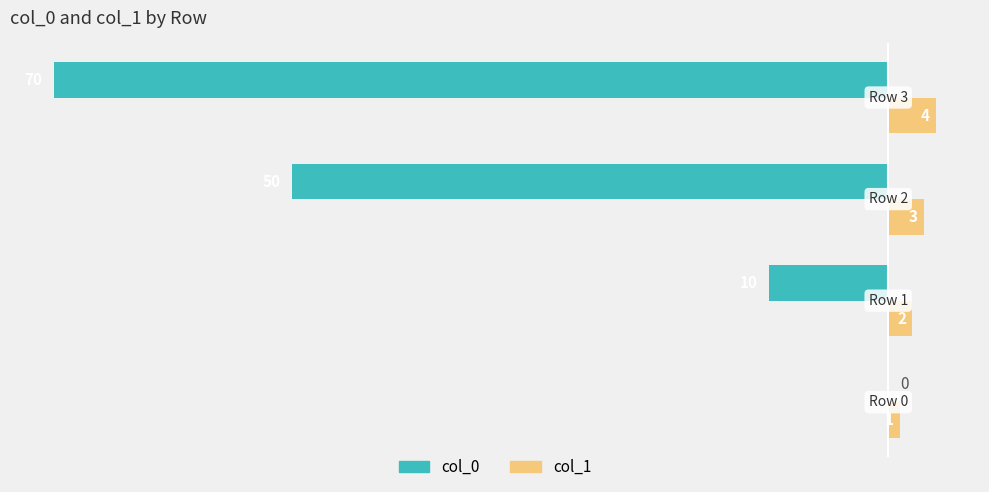

How many col_0 values are between -50 and 0?

3